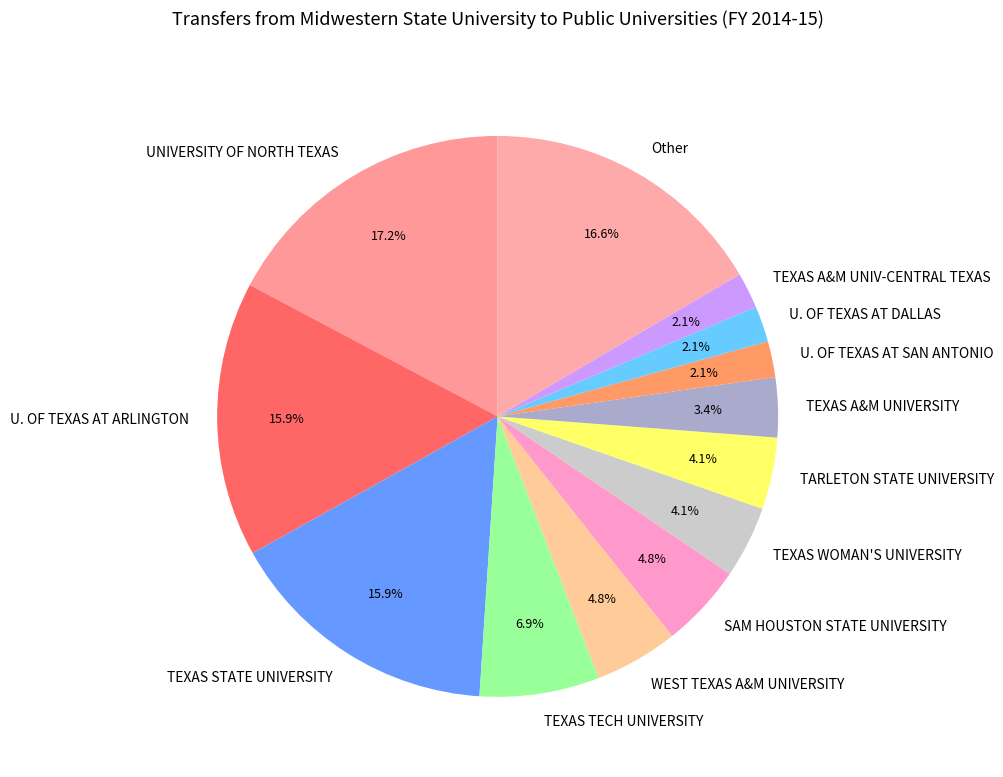

To the nearest percent, what portion does U. OF TEXAS AT ARLINGTON represent?

16%